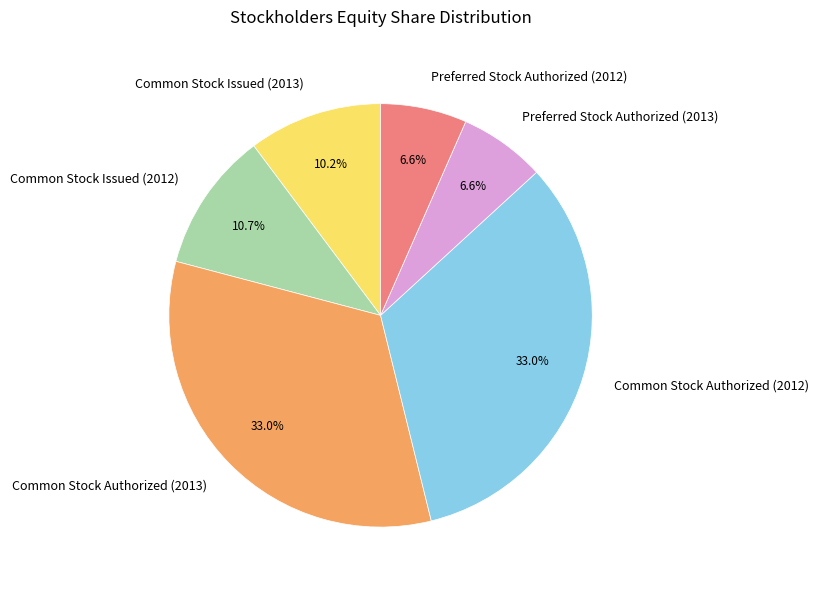

To the nearest percent, what is the difference between the largest and smallest slice percentages?

26%